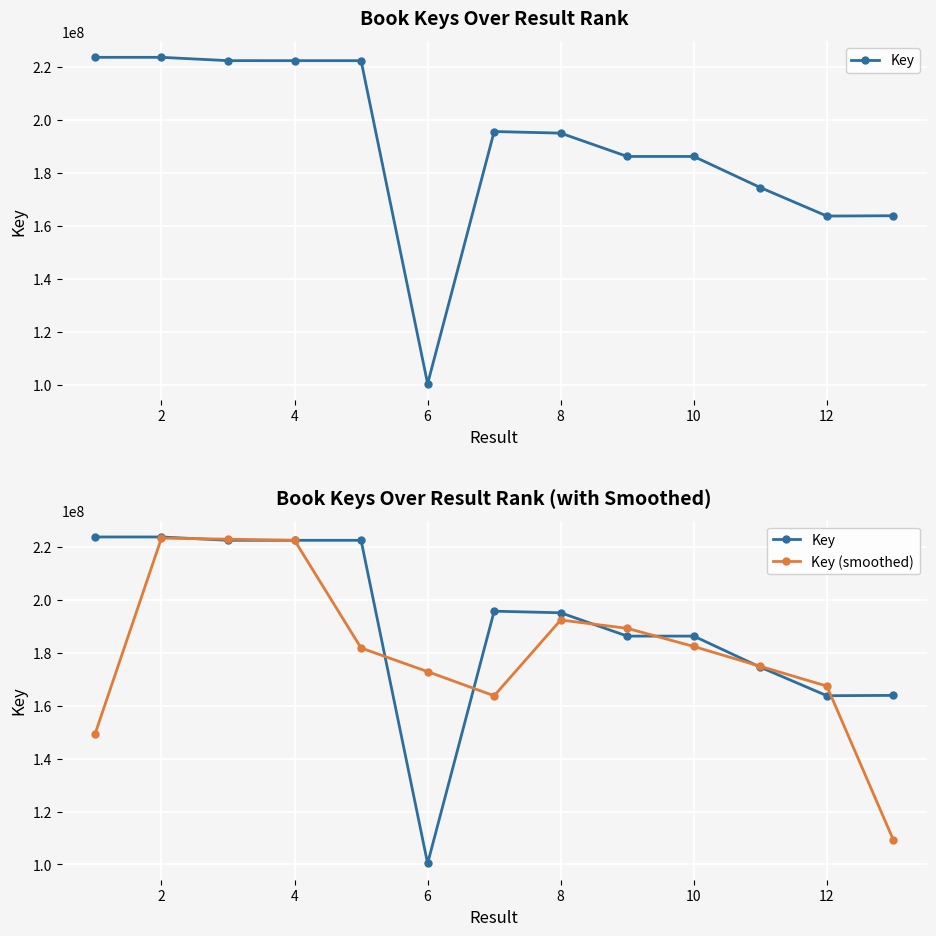

How many distinct data groups are displayed?

2